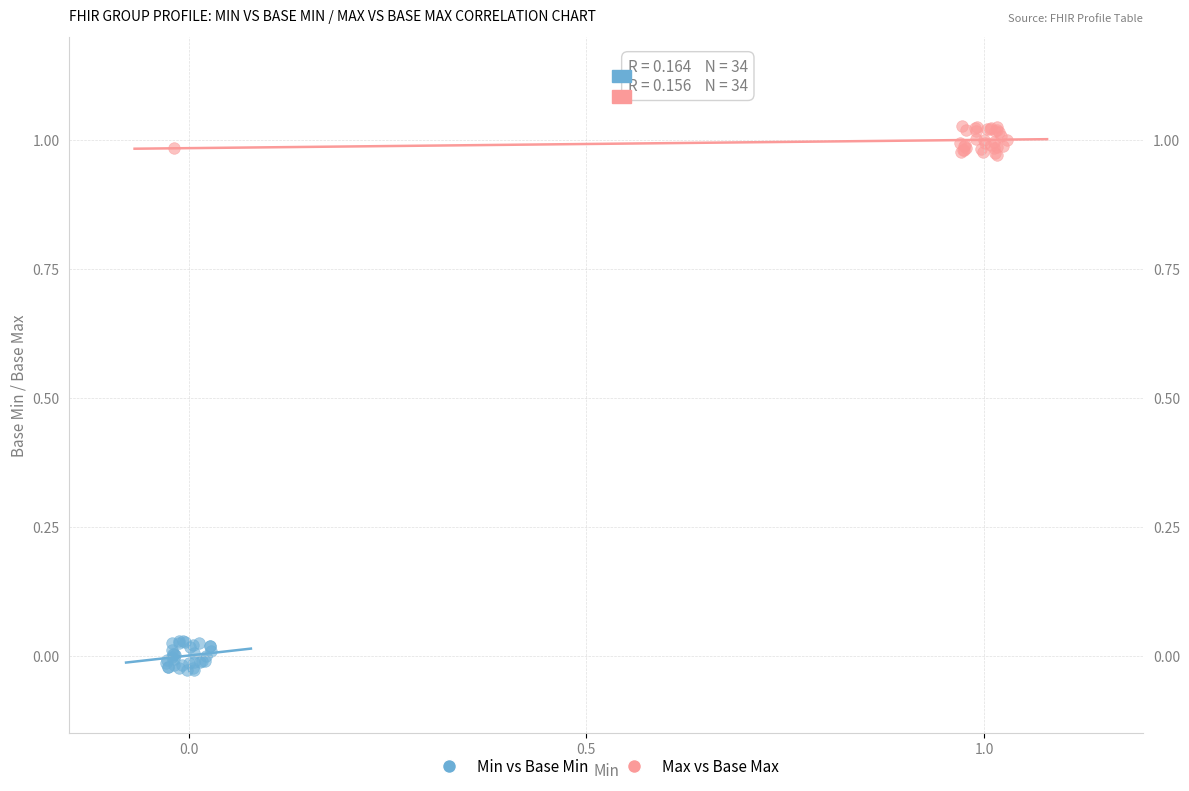

Which series reaches the maximum Y coordinate?

Max vs Base Max